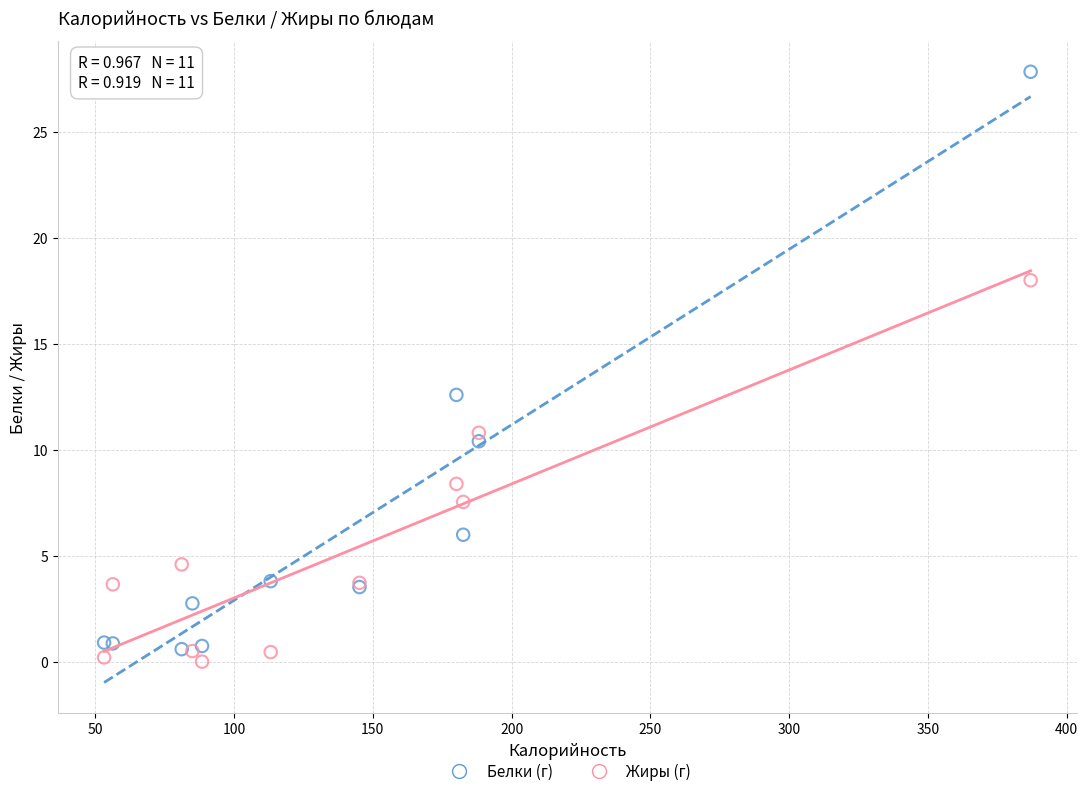

Across all series, what Y value is closest to 13?

12.6